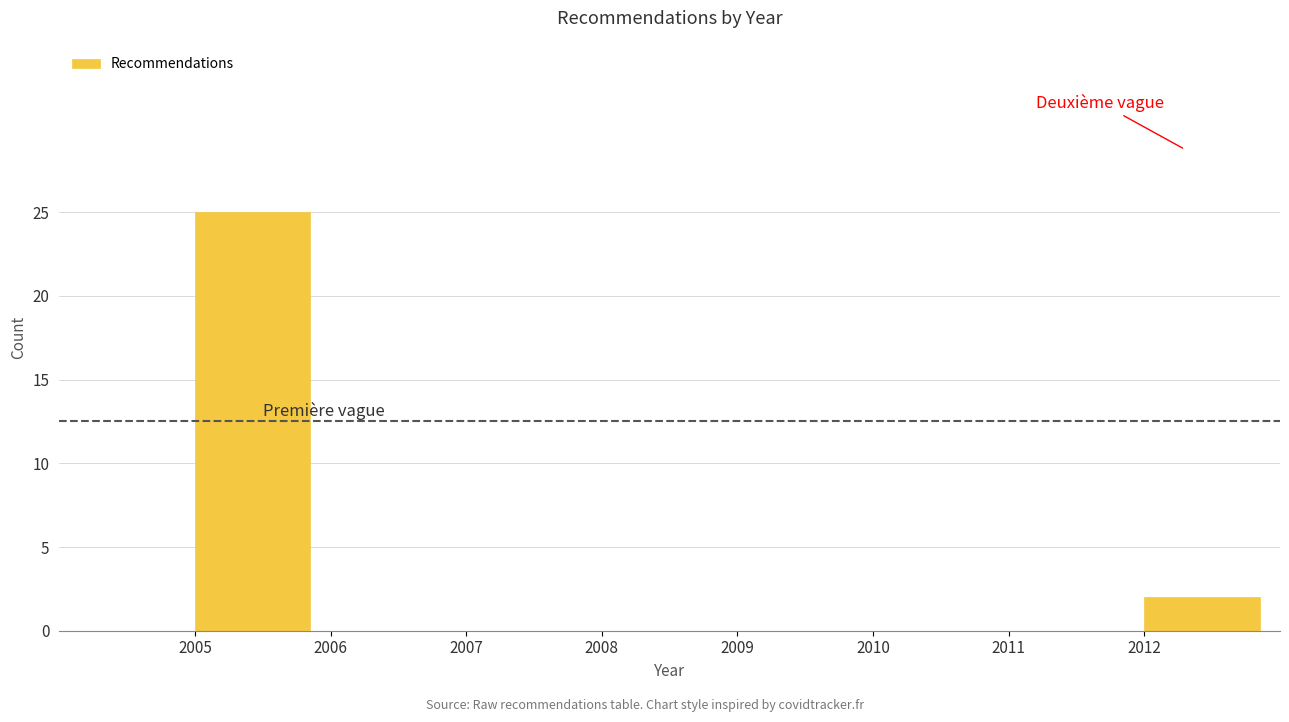

Reading left to right, list every bar in this chart as the range it spans on the x-axis followed by its height. The values are not printed on the chart, so give them approximately, as read against the axis.

2004 to 2005: 0
2005 to 2006: 25
2006 to 2007: 0
2007 to 2008: 0
2008 to 2009: 0
2009 to 2010: 0
2010 to 2011: 0
2011 to 2012: 0
2012 to 2013: 2